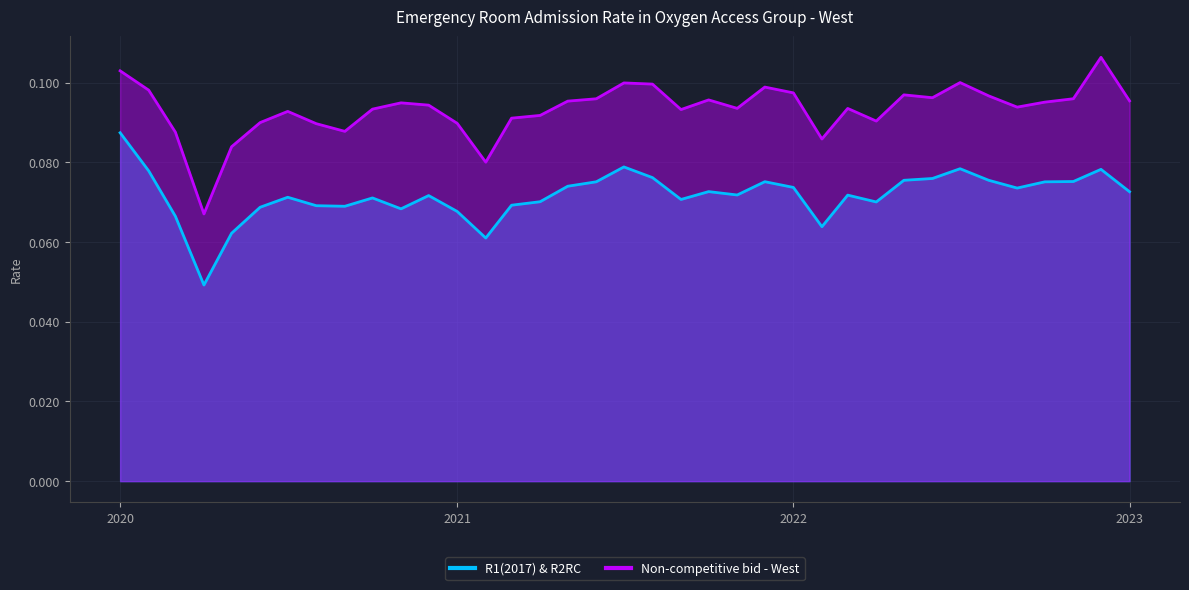

Where is Non-competitive bid - West nearest to the value 0?

2020-04-01